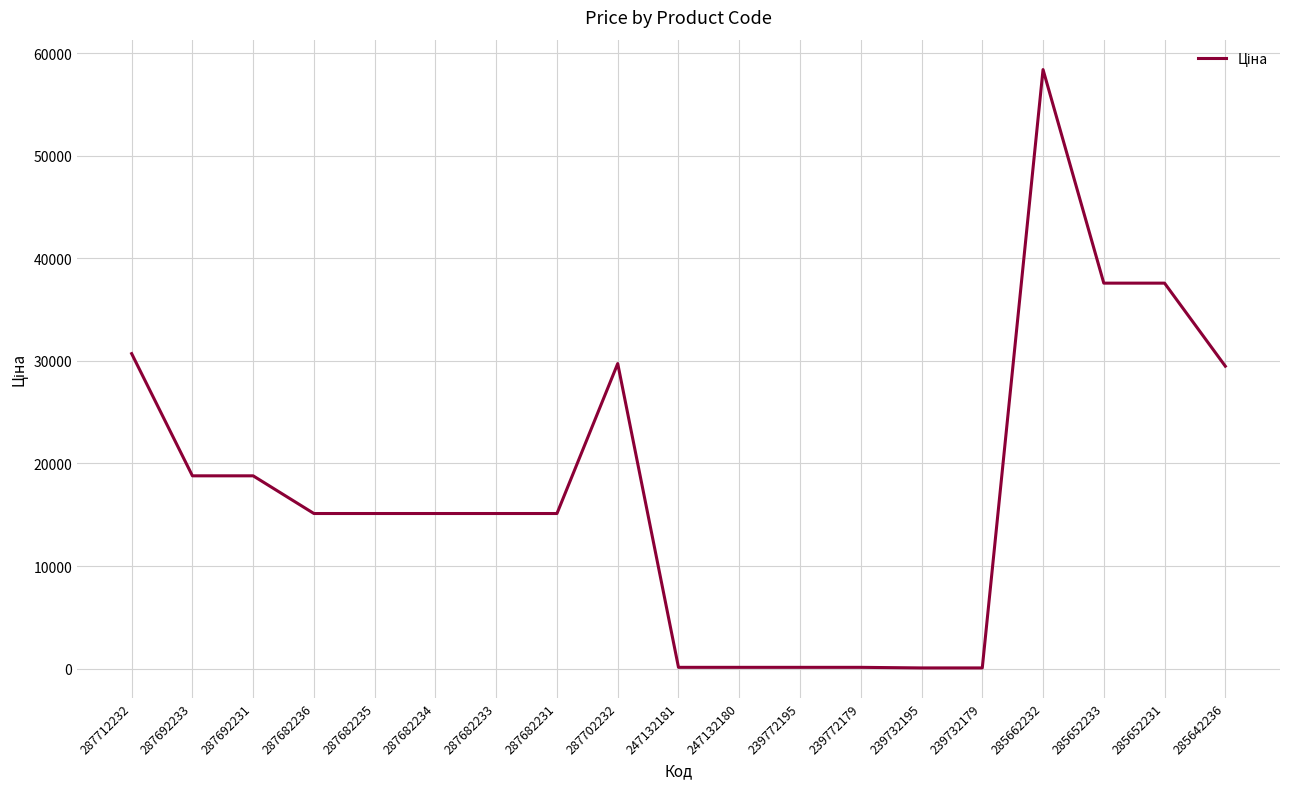

Where does the data first go above 15120?

287712232